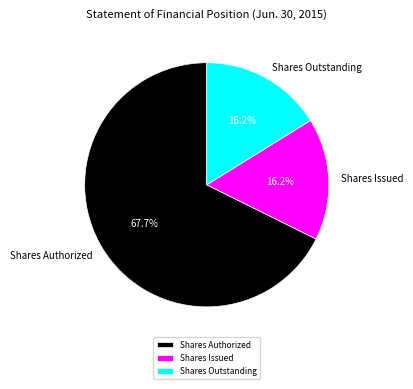

Which category has the biggest portion of the pie?

Shares Authorized